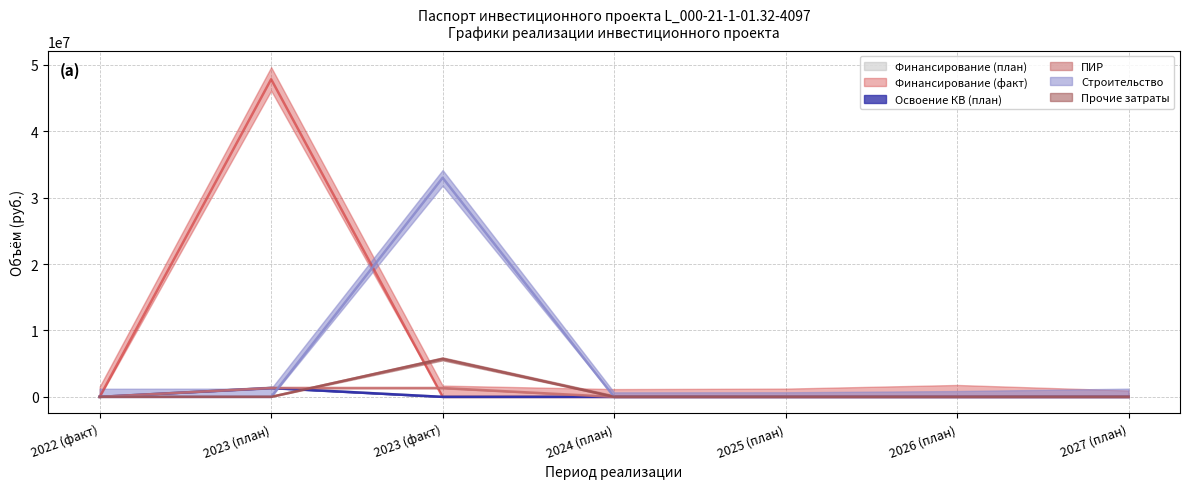

Reading left to right, what are all the values shown in this chart?

Финансирование (план): 0	1378168	0	0	0	0	0
Финансирование (факт): 0	47812033	0	0	0	0	0
Освоение КВ (план): 0	1337430	0	0	0	0	0
ПИР: 0	1337430	1332459	0	0	0	0
Строительство: 0	0	32980613	0	0	0	0
Прочие затраты: 0	0	5719245	0	0	0	0